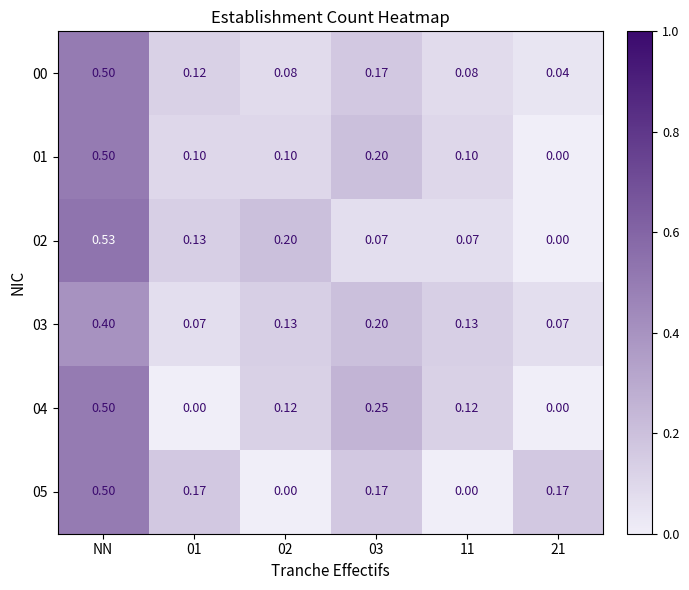

At which category is the sum across all series the highest?

NN